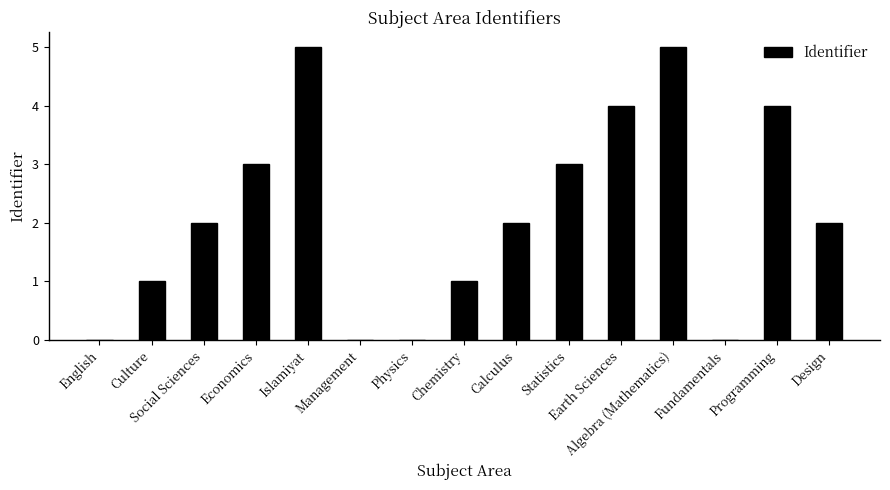

What is the change in value from Chemistry to Algebra (Mathematics)?

+4